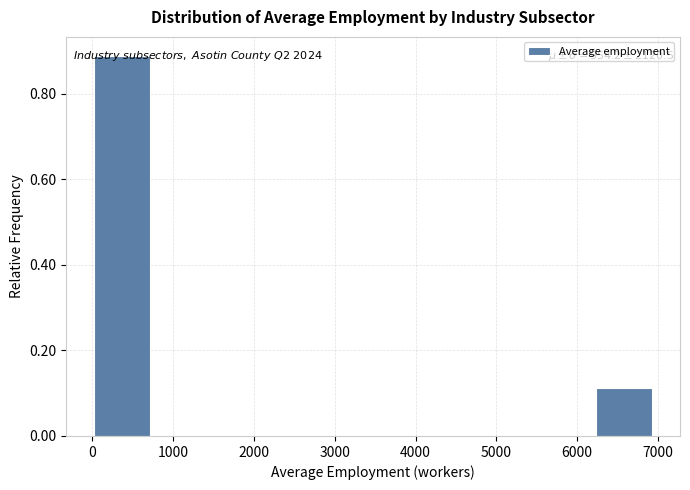

Over which range of the x-axis is the bar tallest?

0 to 700